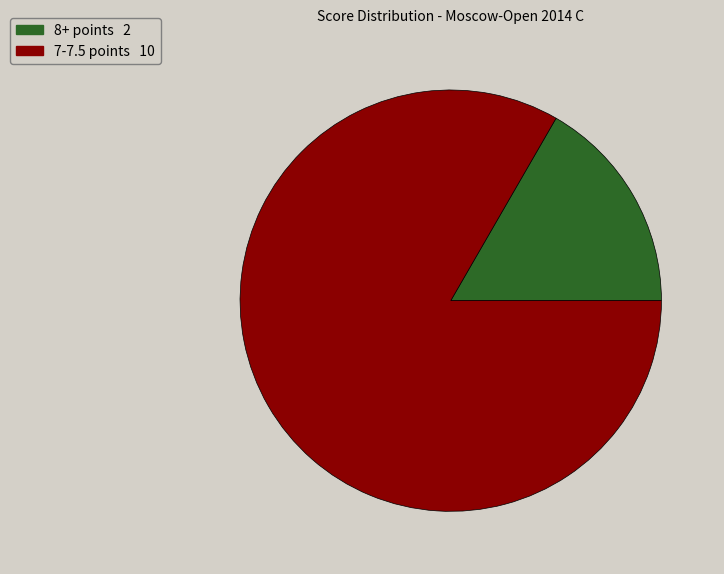

How many segments does this pie chart have?

2